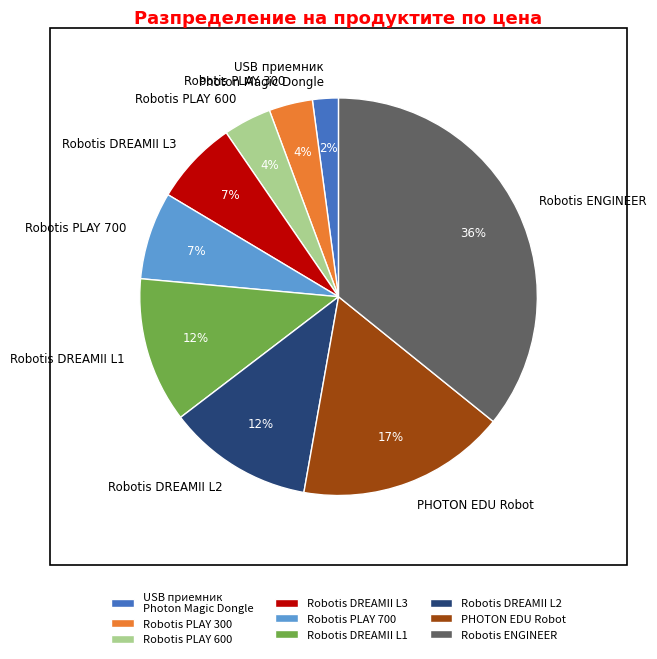

Which category has the smallest portion of the pie?

USB приемник Photon Magic Dongle